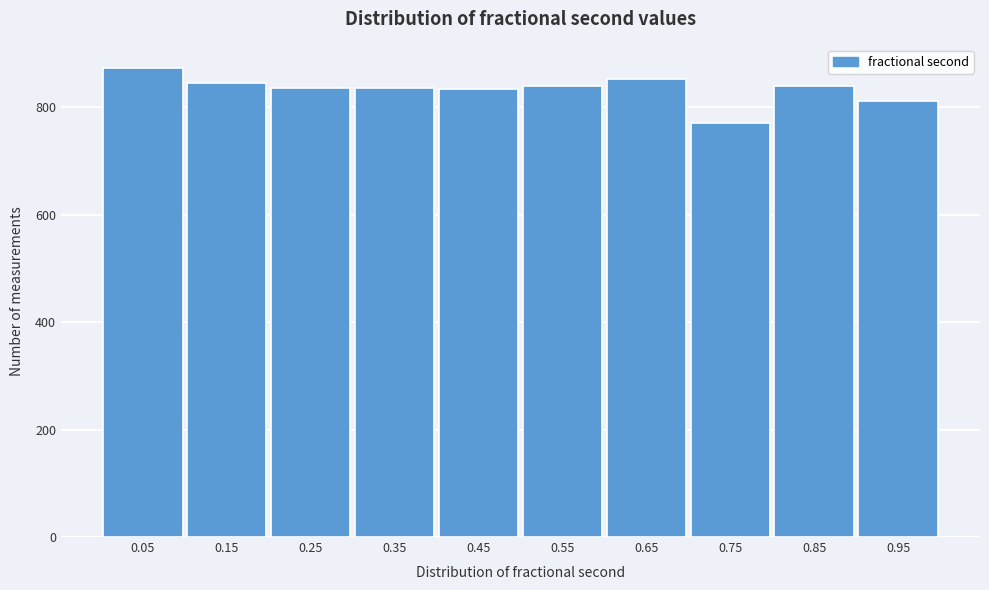

How tall is the bar that spans 0.7 to 0.8 on the x-axis? The values are not printed on the chart, so give them approximately, as read against the axis.

780